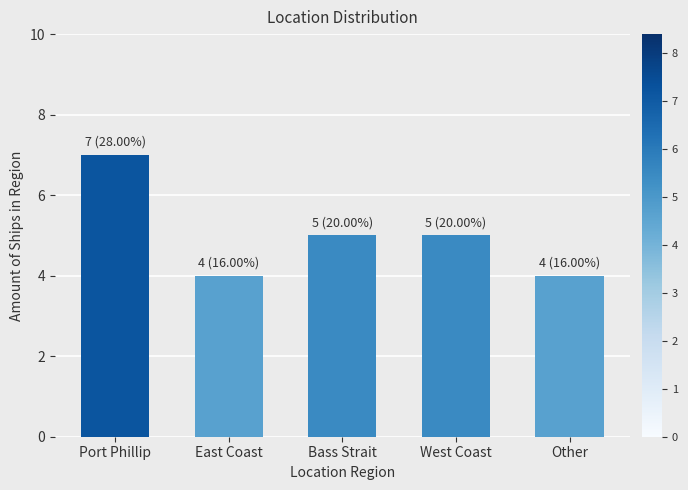

Which category has the highest value across all series?

Port Phillip